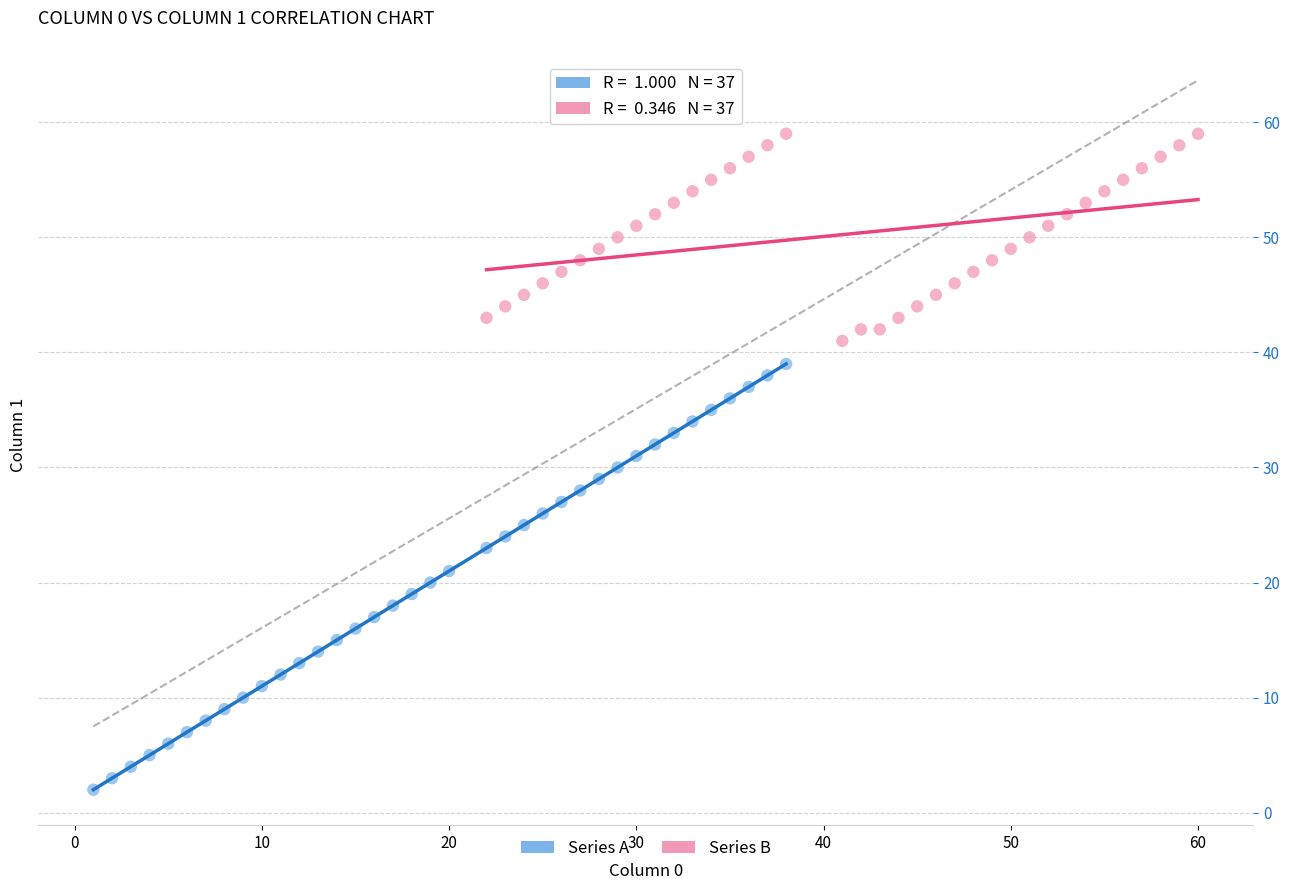

Which series has the largest Y range (max minus min)?

Series A